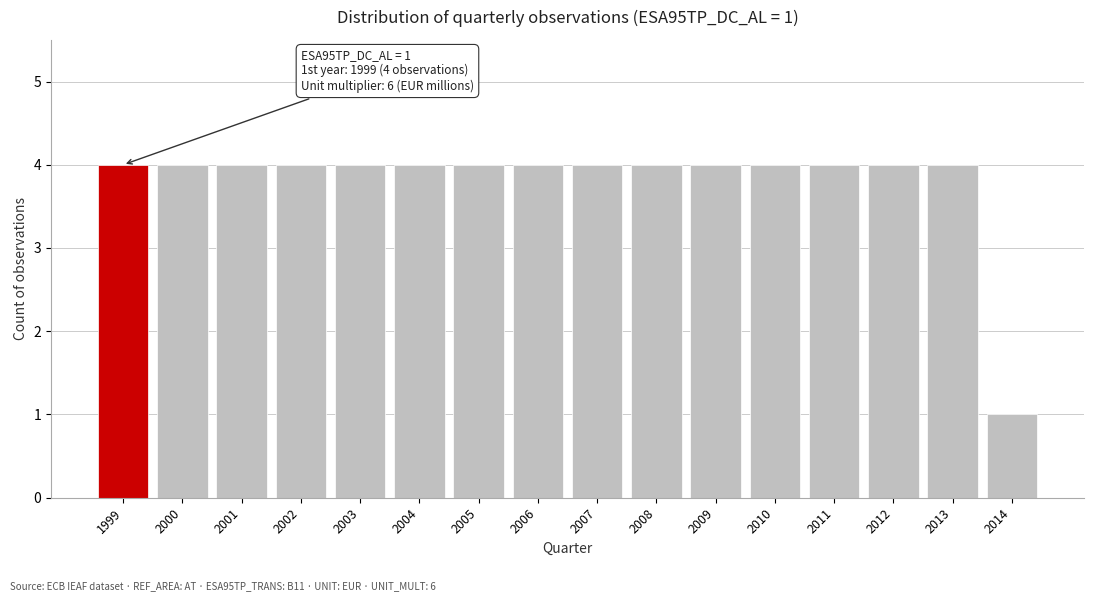

Reading left to right, extract all data points from this chart.

4	4	4	4	4	4	4	4	4	4	4	4	4	4	4	1